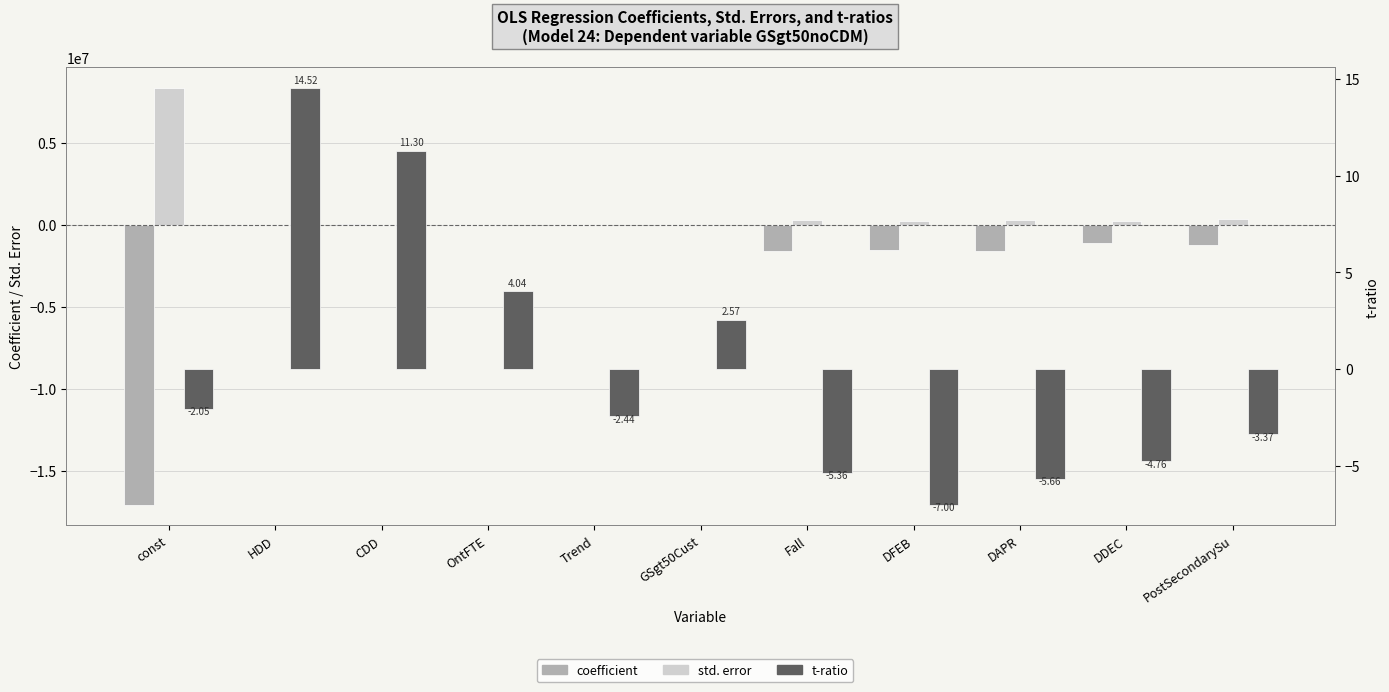

What is the value of the std. error bar at the 6th from the left?

3450.5